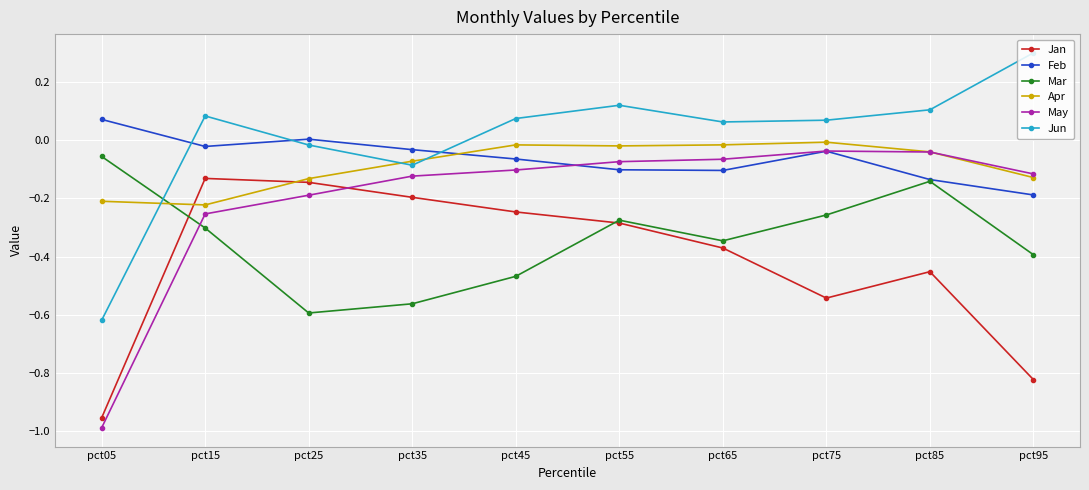

Is it true that Mar equals -0.3 at pct55?

True